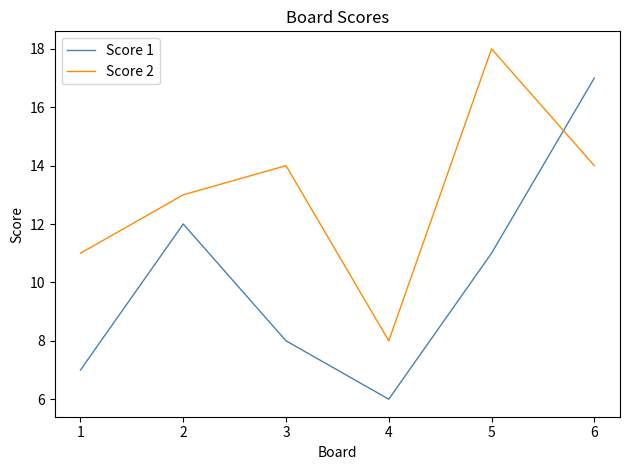

Between 5 and 6, which series saw the biggest shift?

Score 1